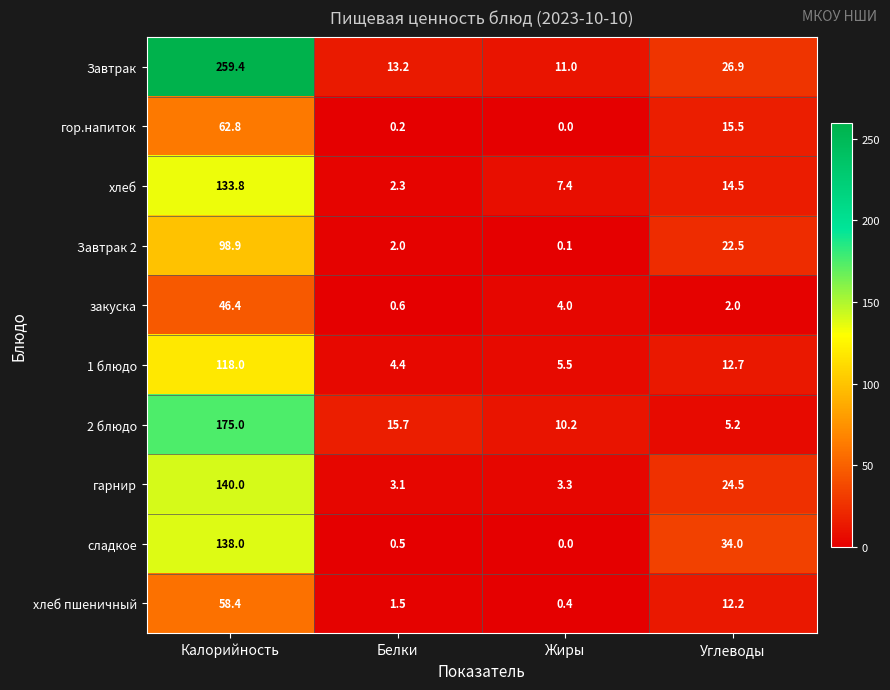

At which category is the sum across all series the highest?

Калорийность